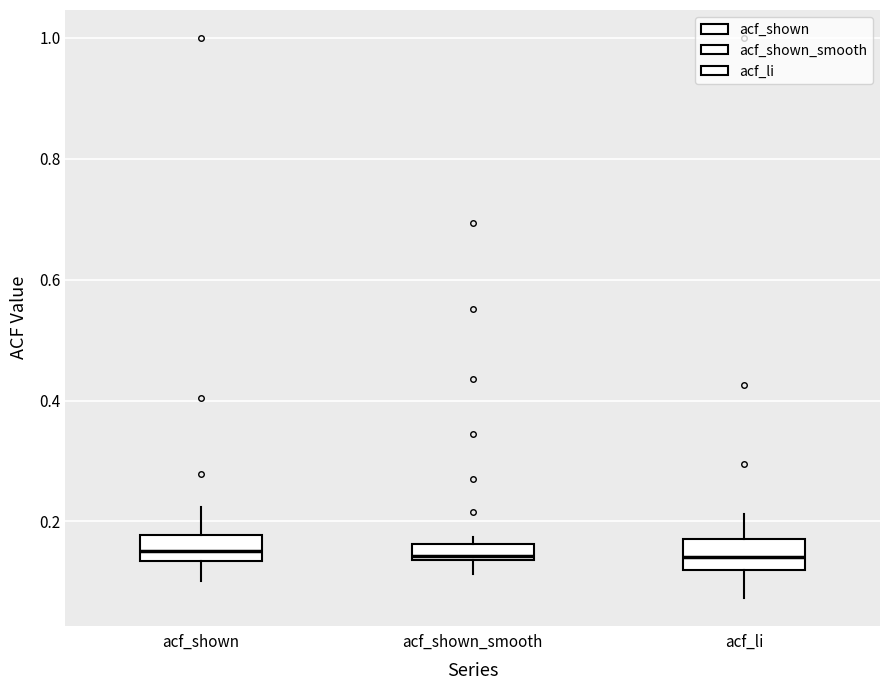

Where does the median line of the box for acf_shown sit on the y-axis? The values are not printed on the chart, so give them approximately, as read against the axis.

0.16